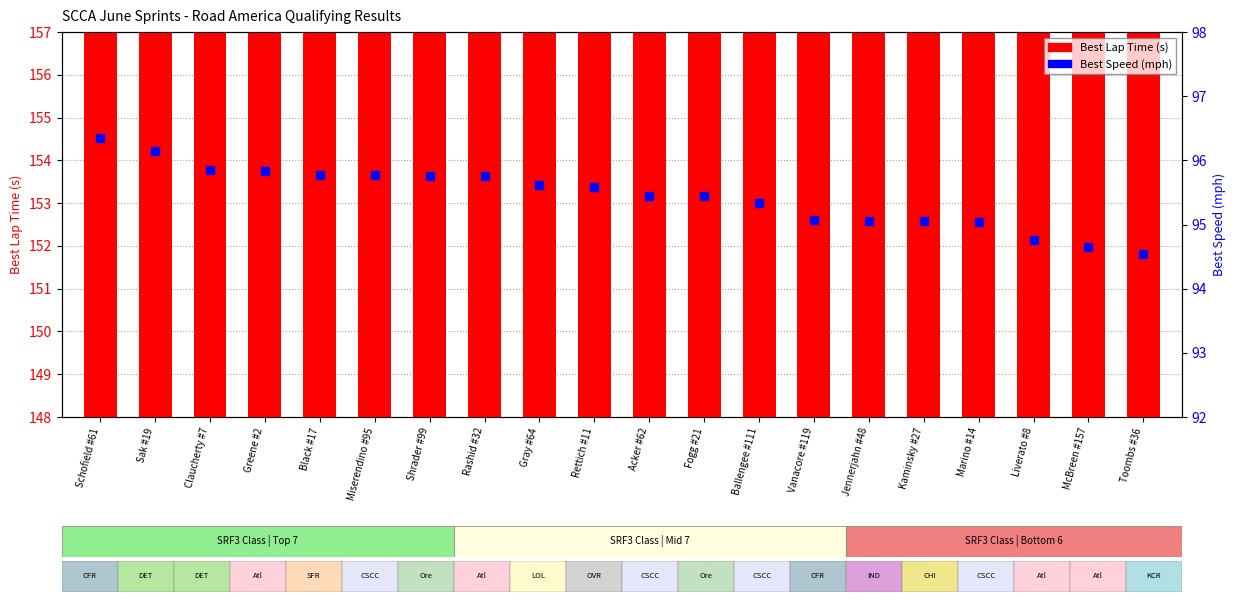

At how many categories does at least one series exceed 104?

20